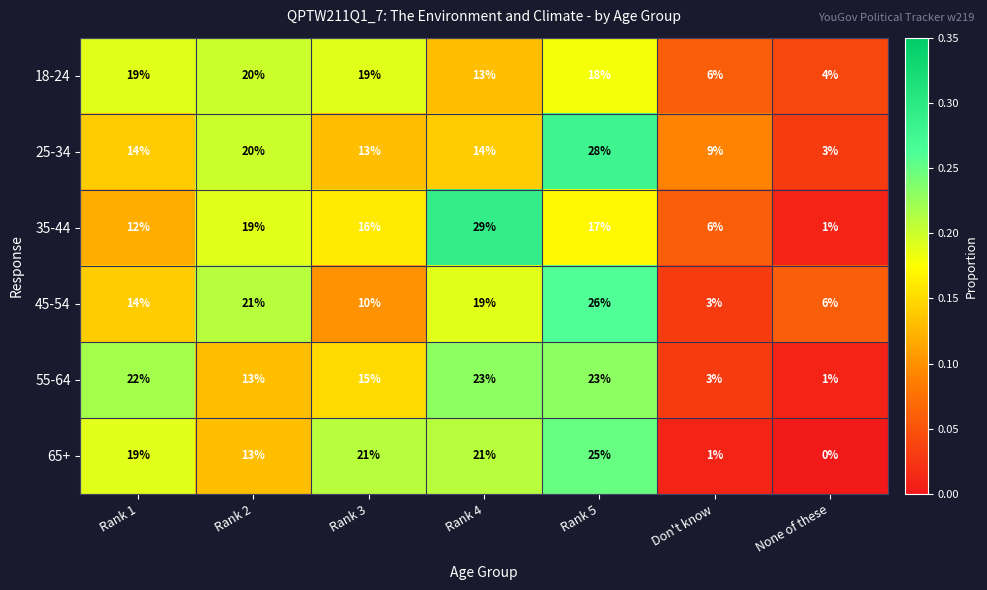

Which series has the largest total across all categories?

25-34